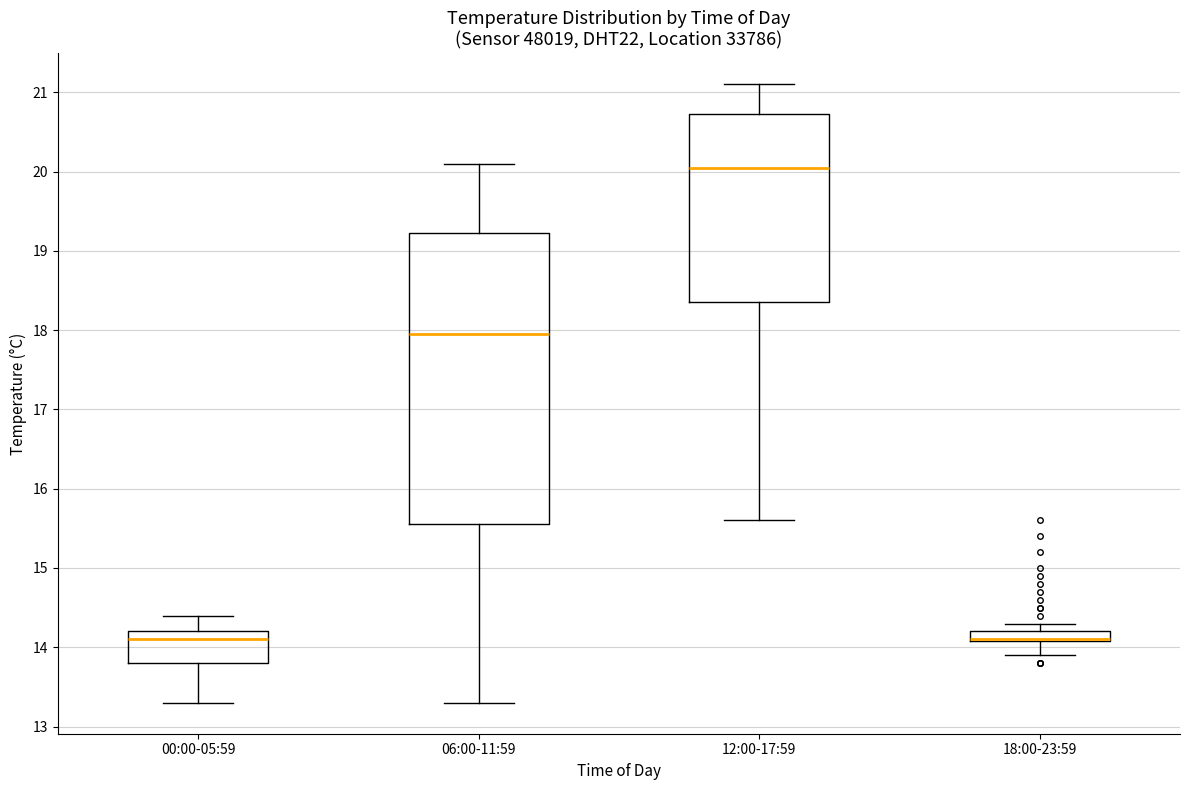

Where does the median line of the box for 12:00-17:59 sit on the y-axis? The values are not printed on the chart, so give them approximately, as read against the axis.

20.1